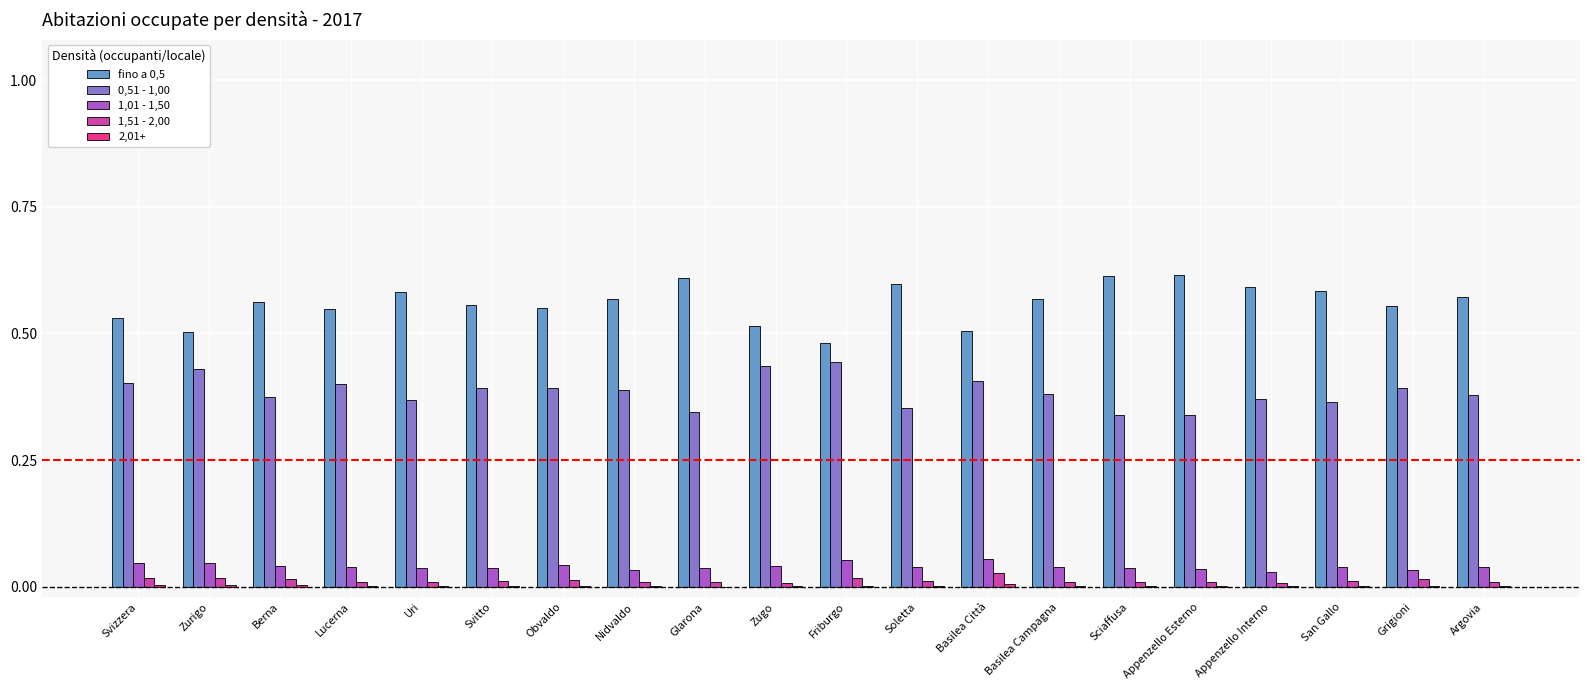

How many groups of bars are there?

20